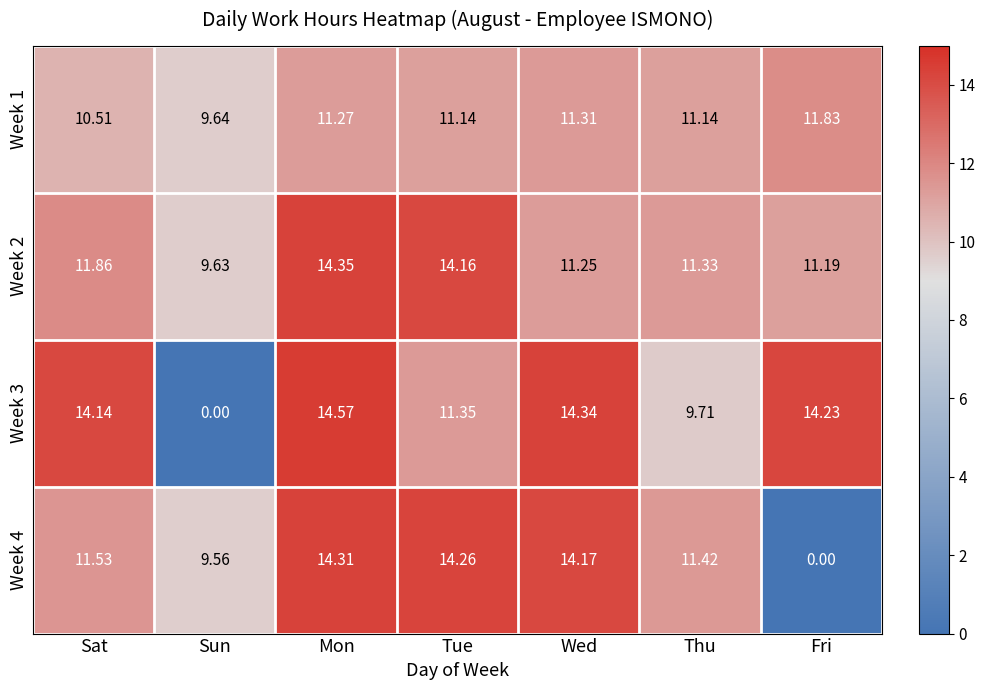

List the series in order of their overall mean, lowest first.

Week 4, Week 1, Week 3, Week 2